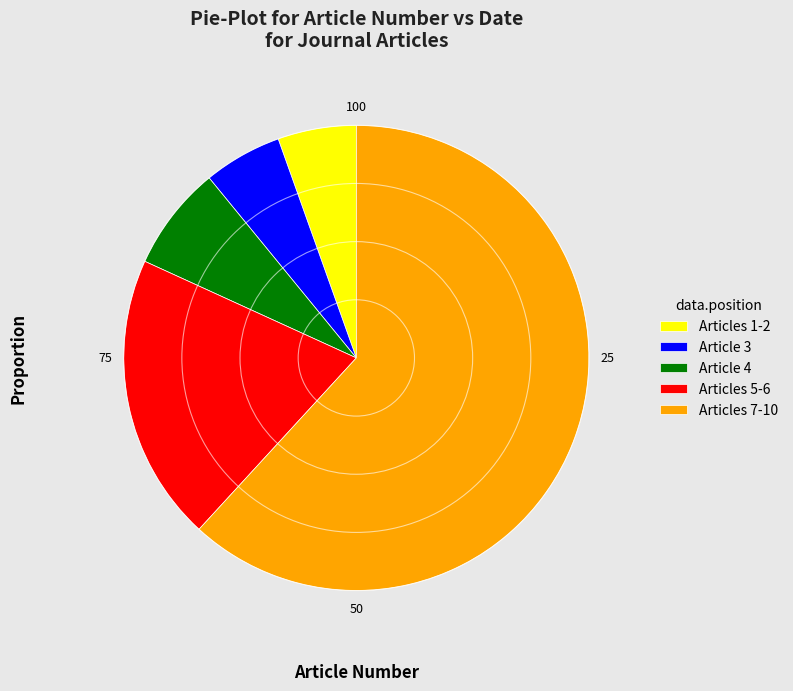

Does Articles 7-10 account for over 50% of the chart?

Yes